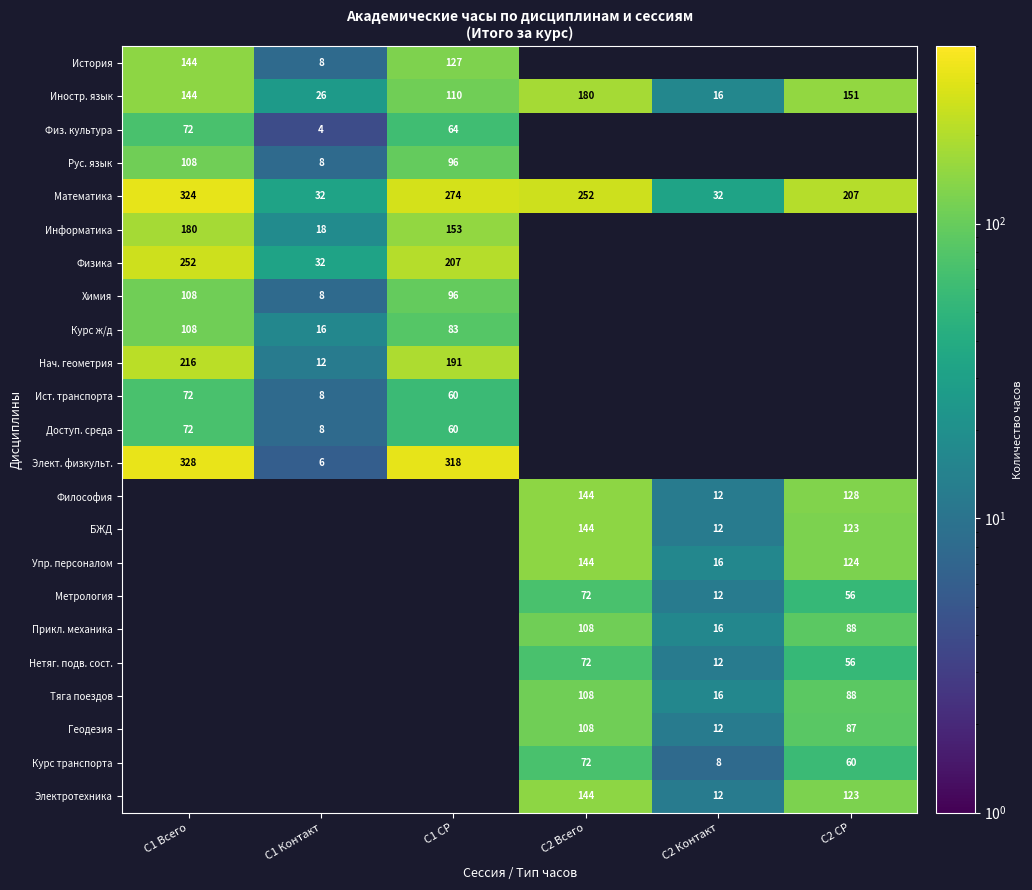

Count the number of data series in this chart.

23